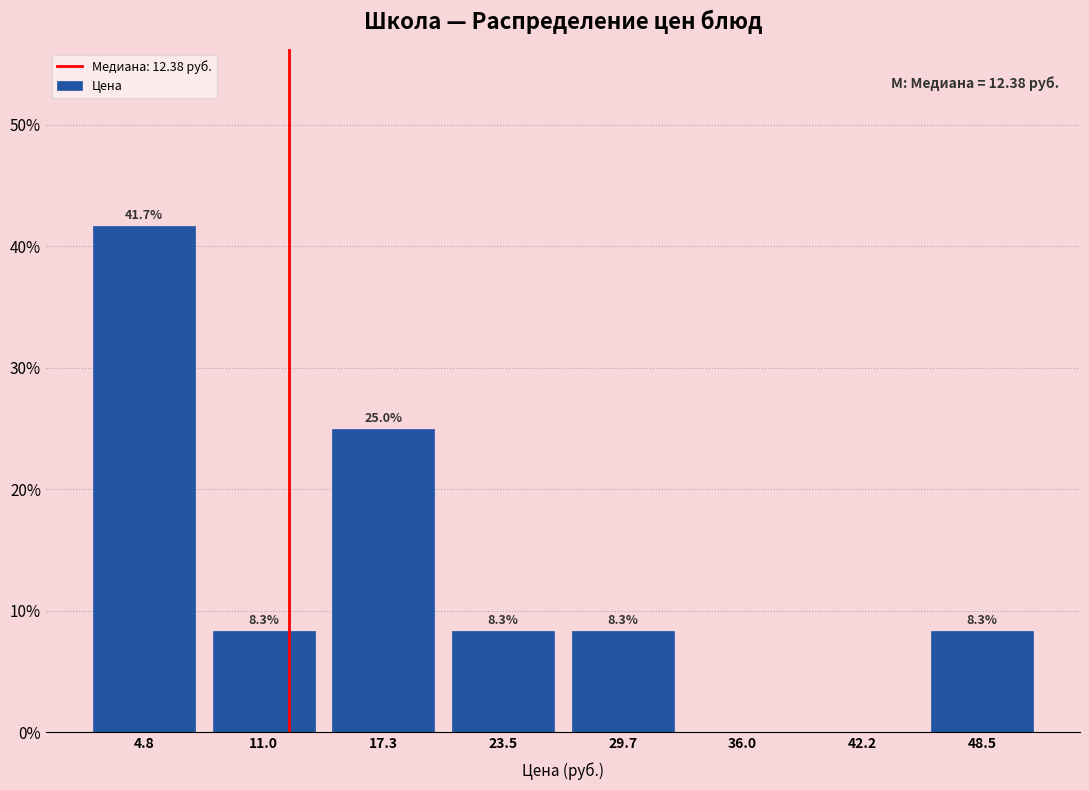

Which range on the x-axis has the tallest bar?

2 to 8